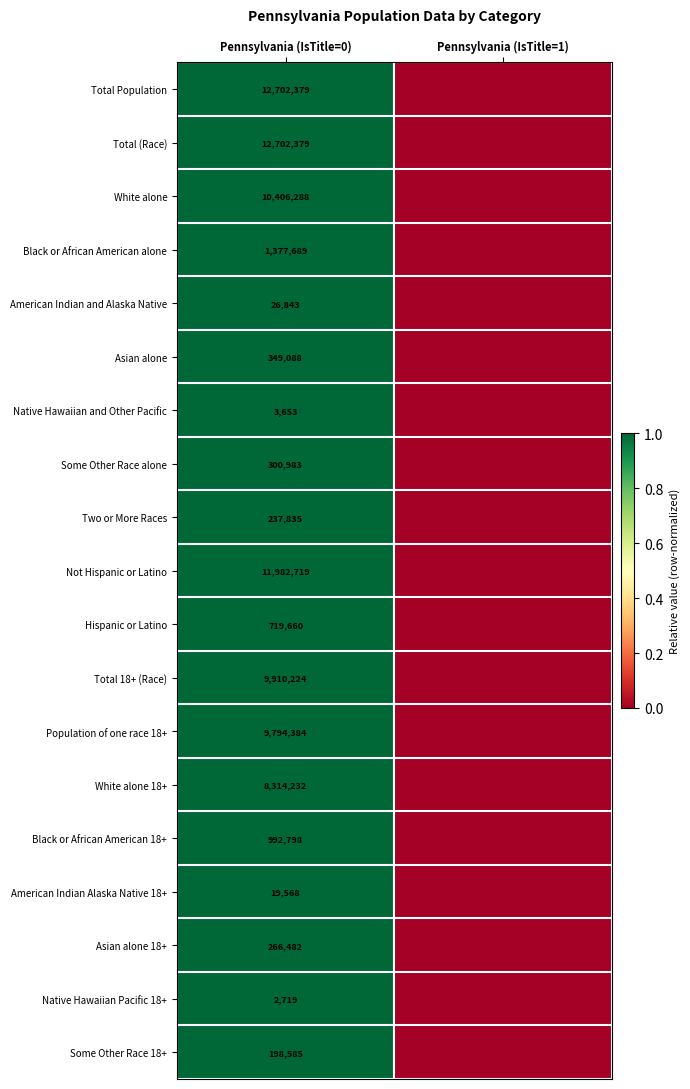

The value of American Indian and Alaska Native at Pennsylvania (IsTitle=0) is 26843. True or false?

True